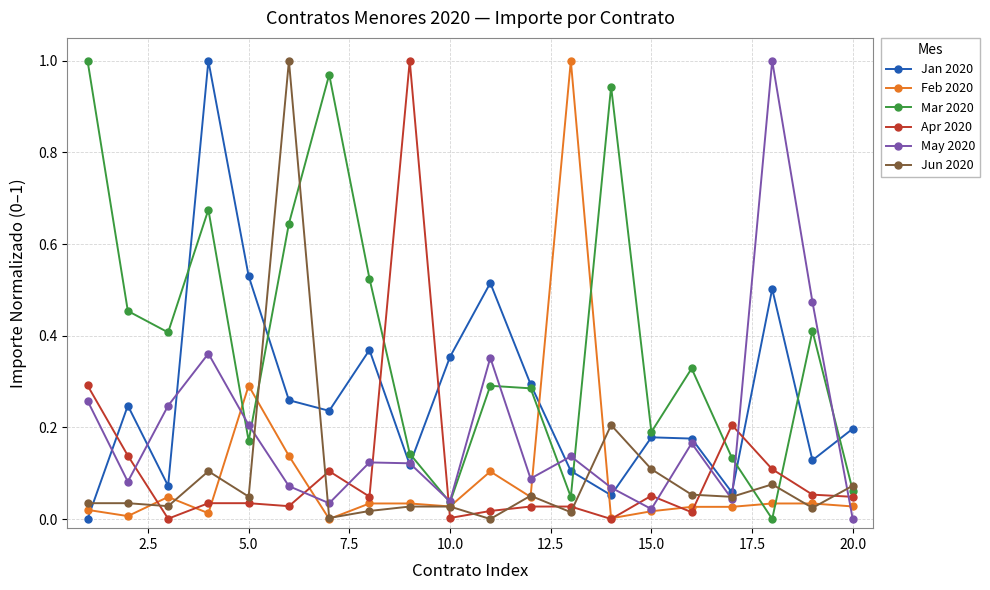

True or false: May 2020 has more than 1 points higher than both neighbors.

True